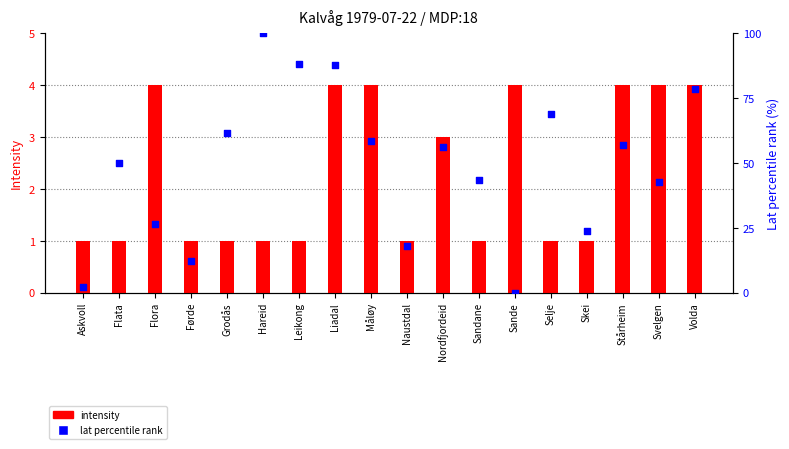

Which series has the largest total across all categories?

lat percentile rank